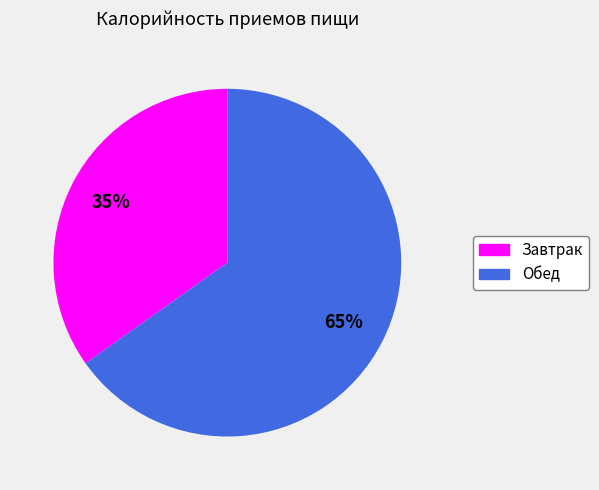

True or false: Завтрак accounts for 47% of the total.

False